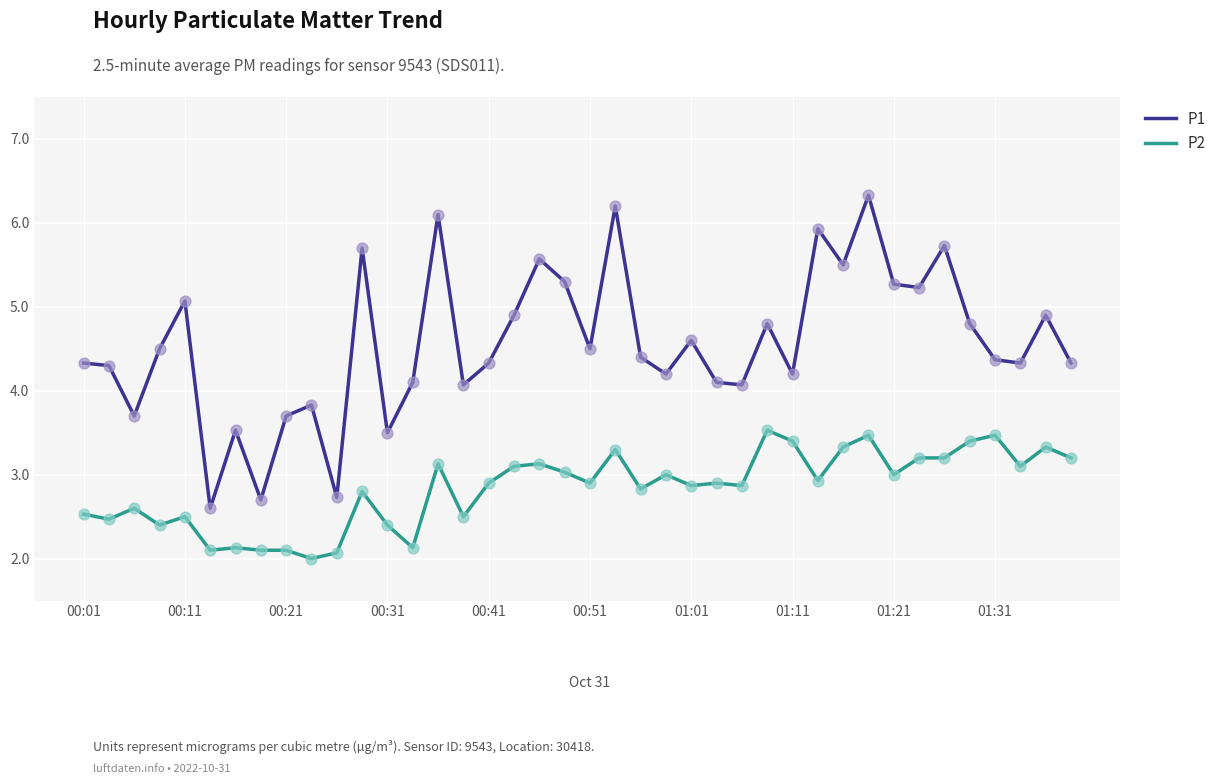

Which series has the largest total across all categories?

P1